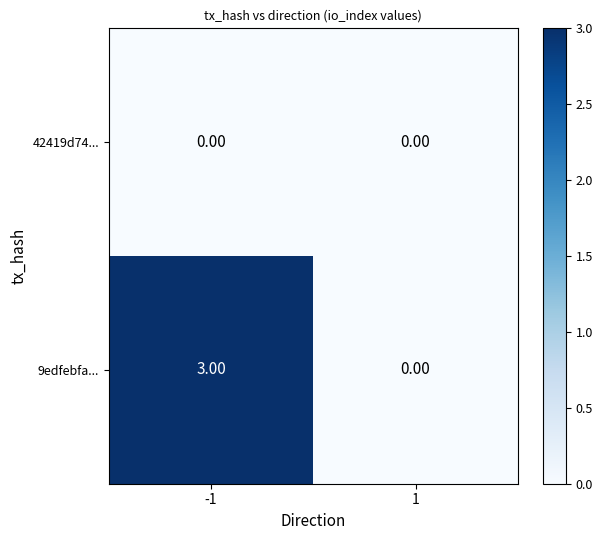

Rank the series by their maximum value, from lowest to highest.

42419d74..., 9edfebfa...